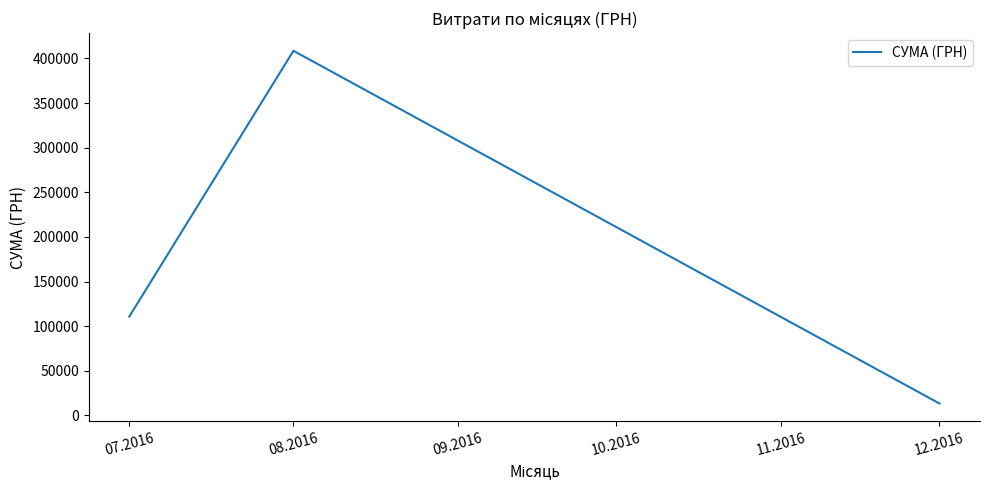

What is the difference between the maximum and minimum values?

395267.1